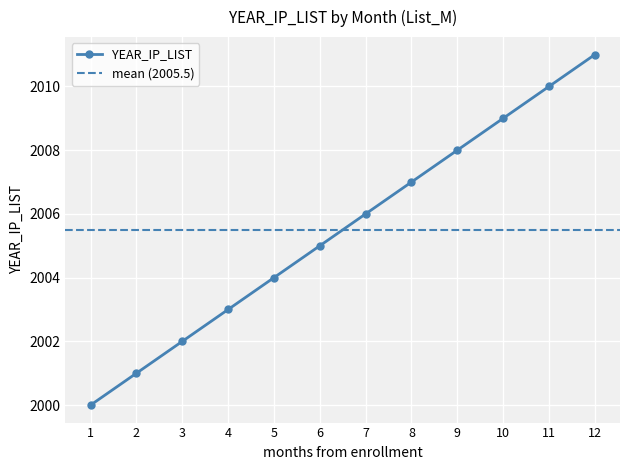

The YEAR_IP_LIST series shows 3555 at 3. True or false?

False